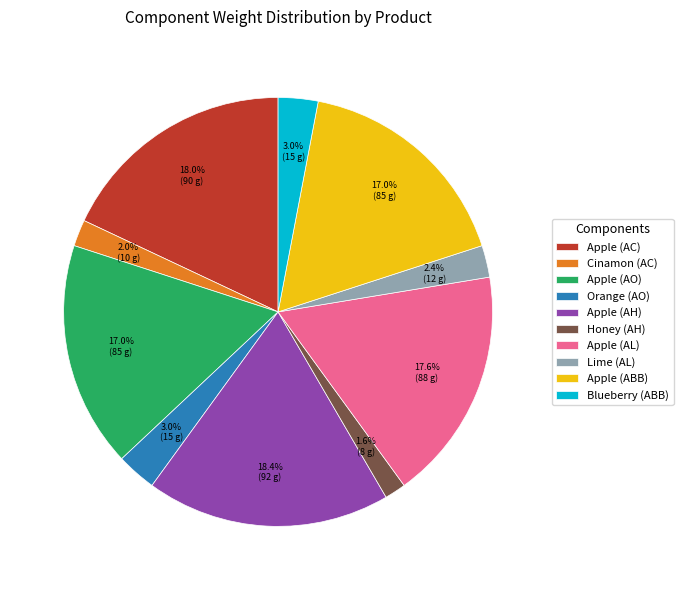

What is the total percentage of Honey (AH) and Apple (ABB)?

18.6%